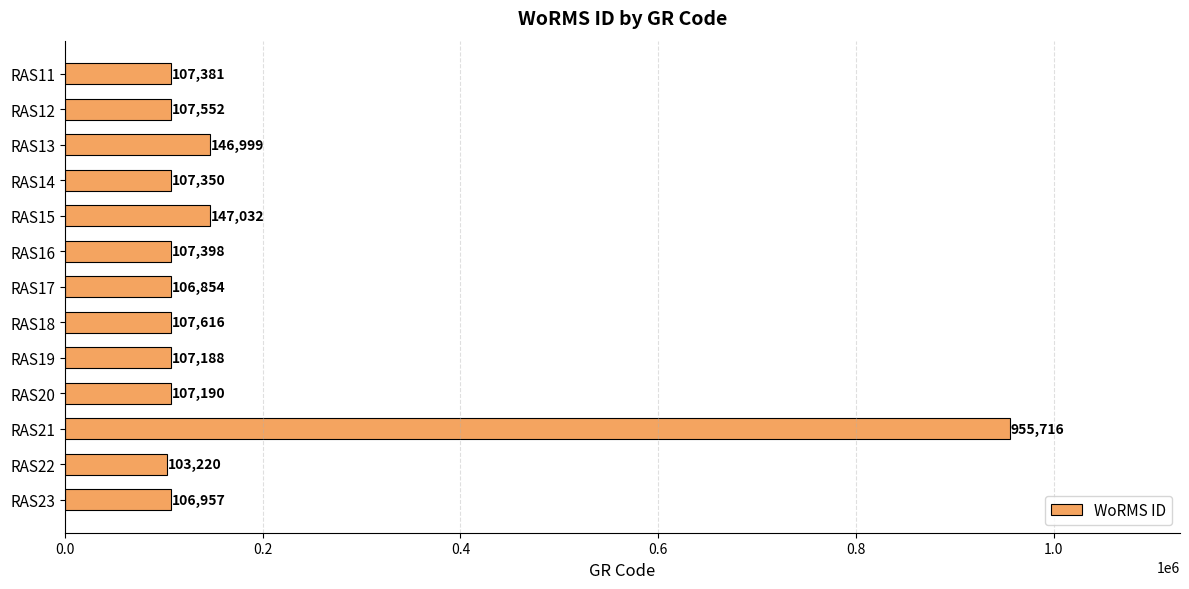

Rank the categories by value from highest to lowest.

RAS21, RAS15, RAS13, RAS18, RAS12, RAS16, RAS11, RAS14, RAS20, RAS19, RAS23, RAS17, RAS22